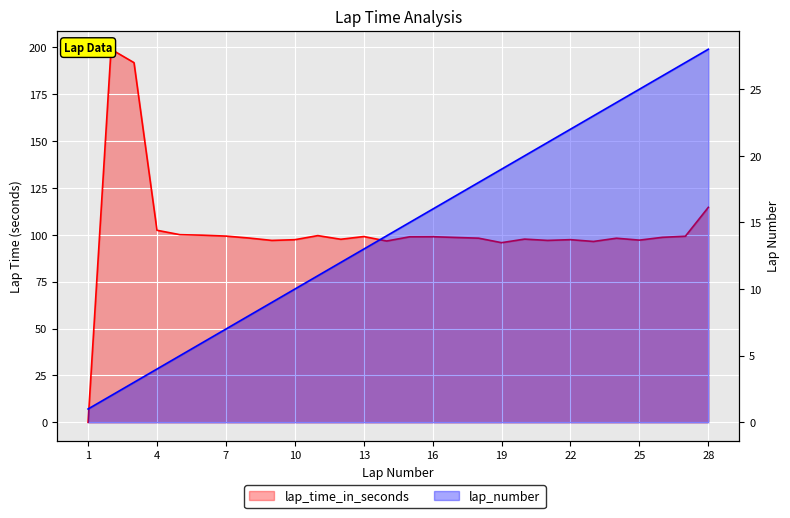

What is the difference between the lap_number values at 17 and 10?

7.0